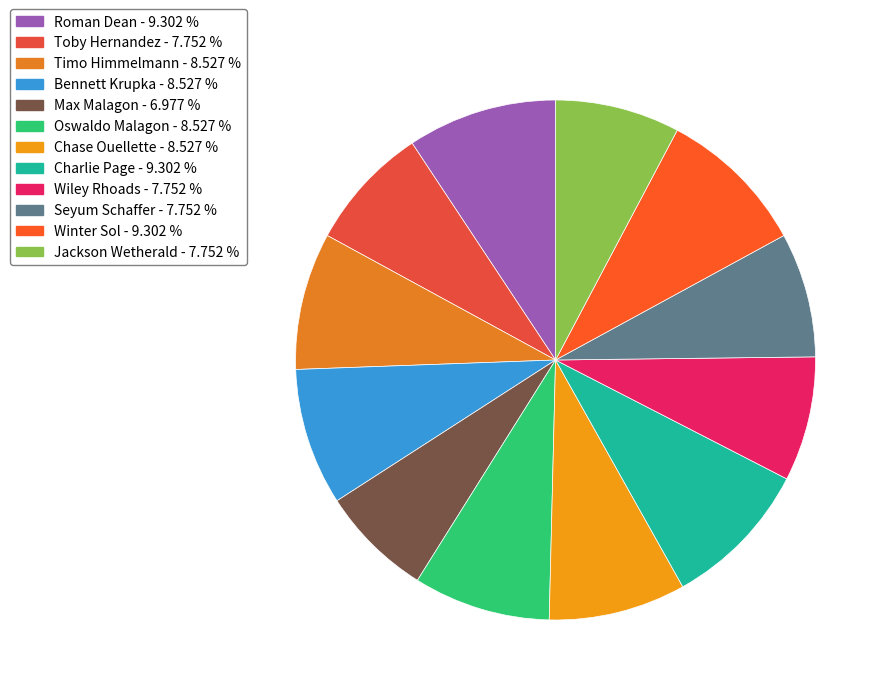

Is there a majority slice in this chart?

No